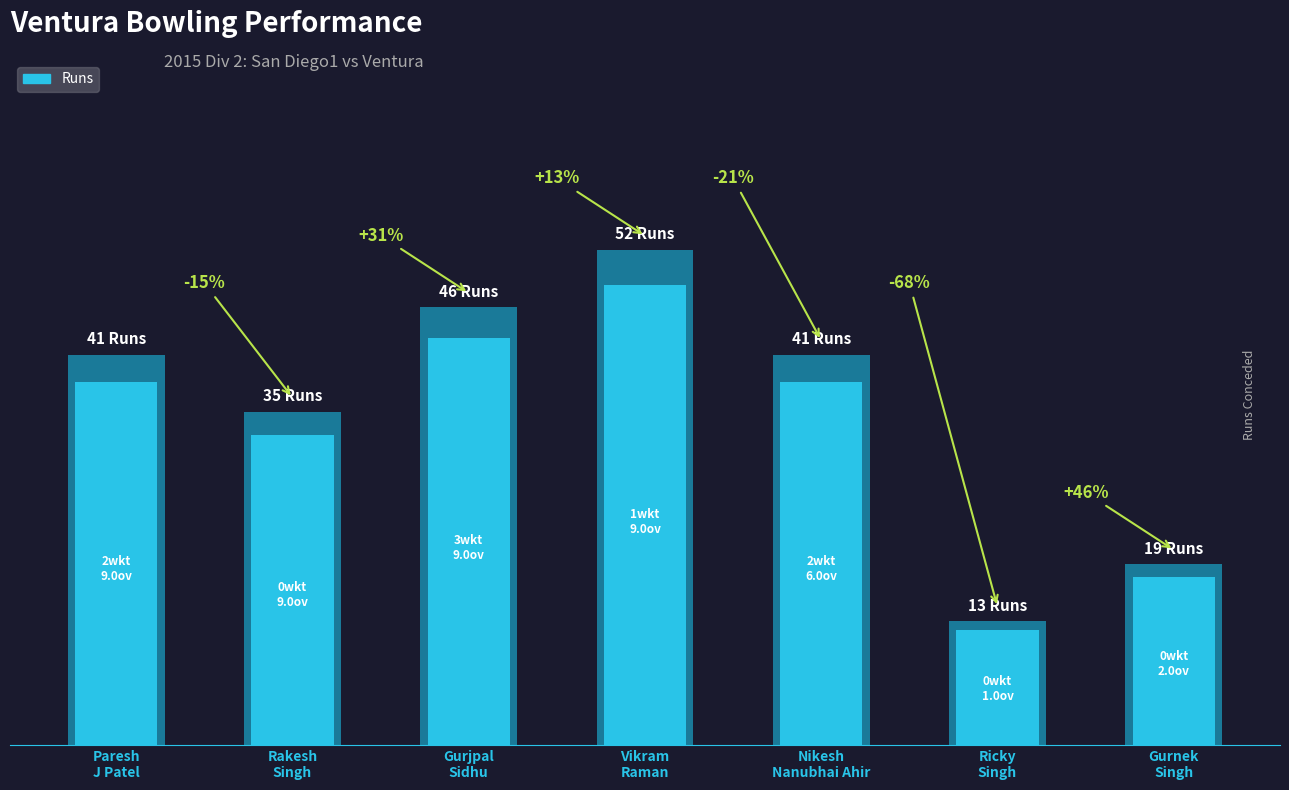

What is the difference between the Runs values at Rakesh Singh and Vikram Raman?

17